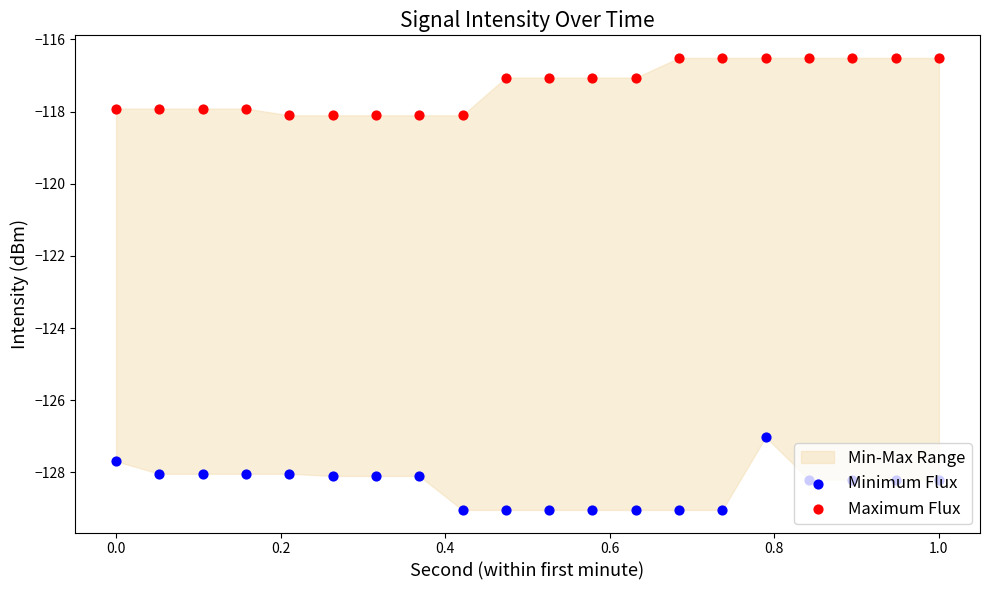

What are all the series names shown in the legend?

Minimum Flux, Maximum Flux